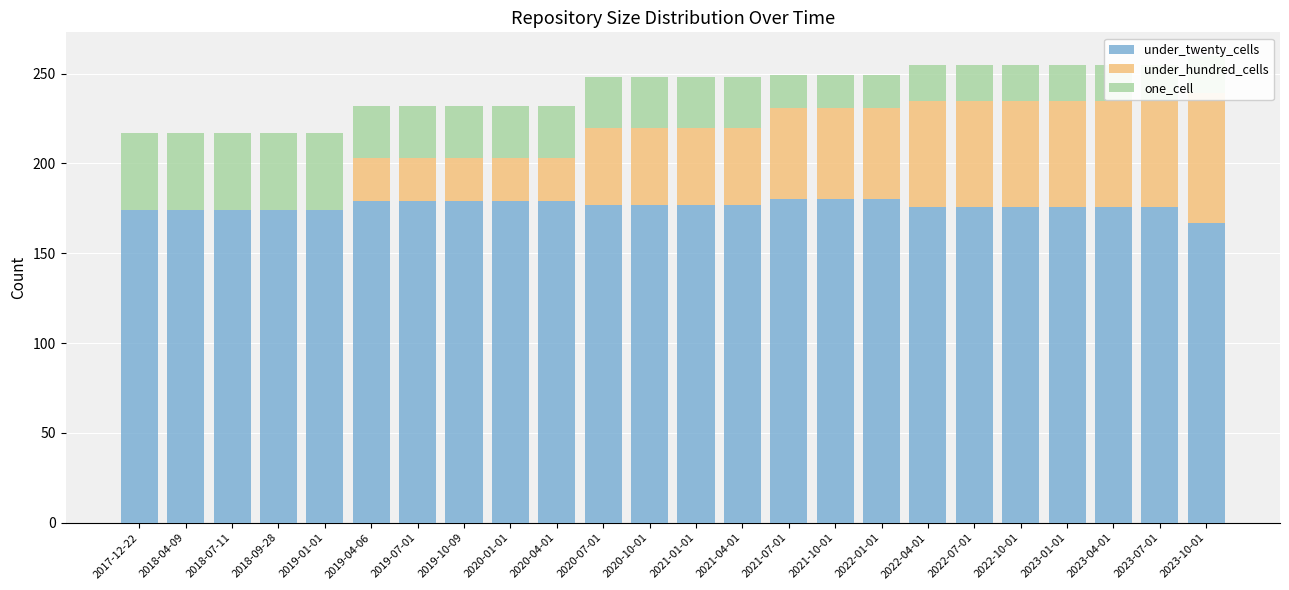

What position from the left is 2020-07-01?

11